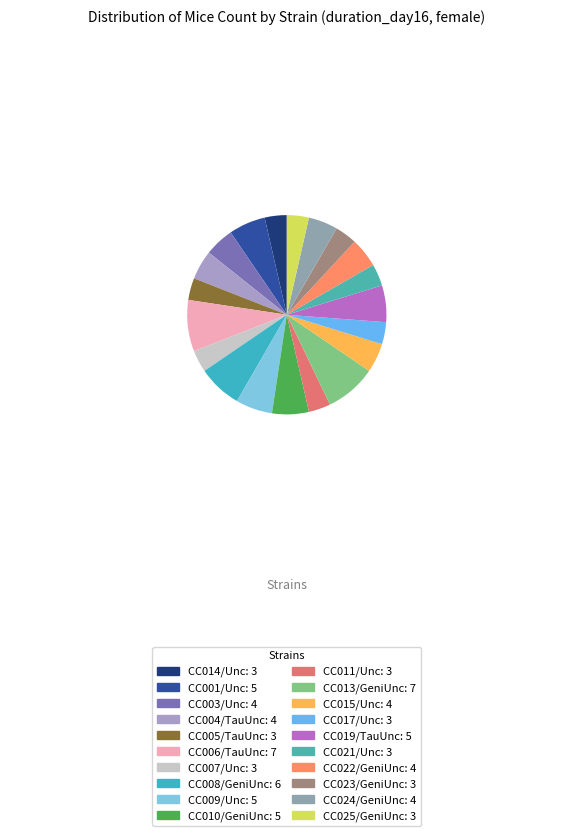

Which category has the smallest portion of the pie?

CC014/Unc